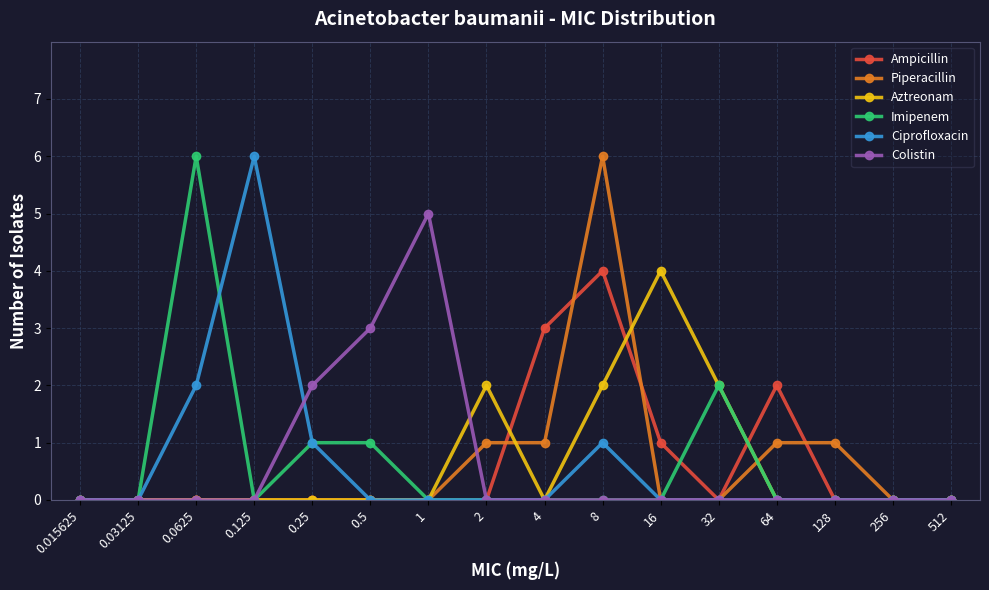

What are all the series names shown in the legend?

Ampicillin, Piperacillin, Aztreonam, Imipenem, Ciprofloxacin, Colistin